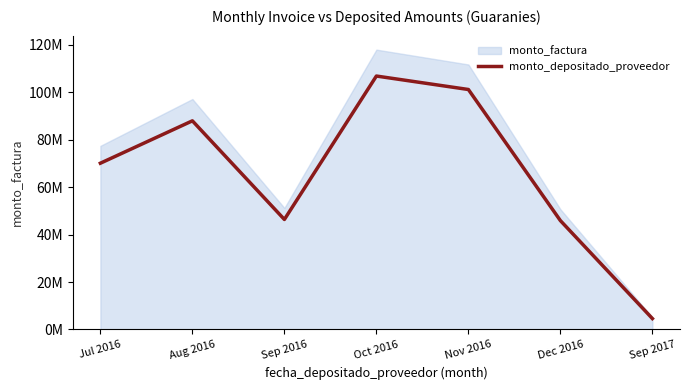

What is the average value?

66136561